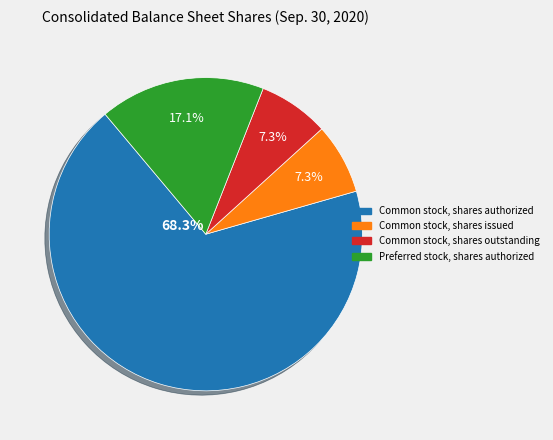

What percentage is NOT represented by Common stock, shares issued?

92.7%